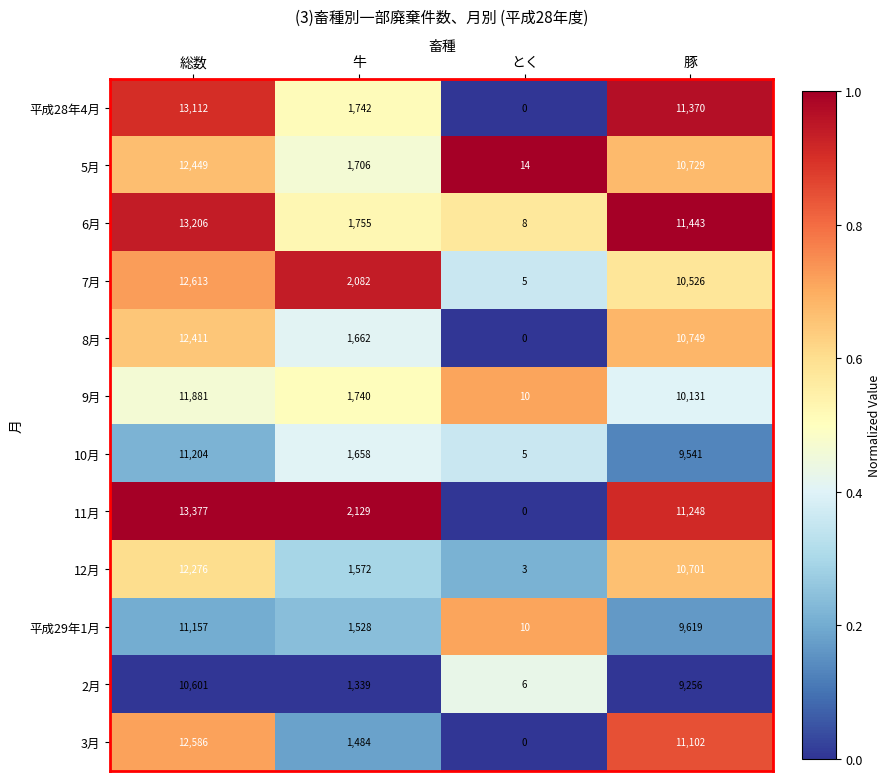

At 総数, list the series in order from largest to smallest.

11月, 6月, 平成28年4月, 7月, 3月, 5月, 8月, 12月, 9月, 10月, 平成29年1月, 2月